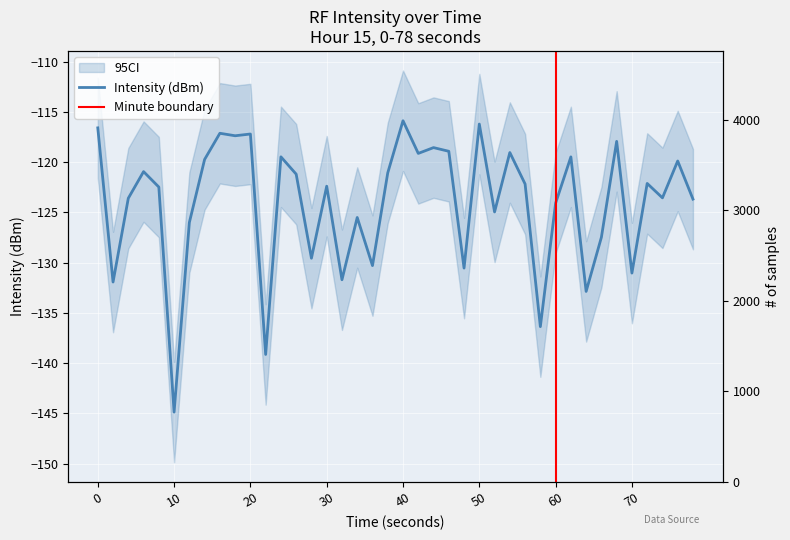

Is it true that the value at 37 is -49.3?

False